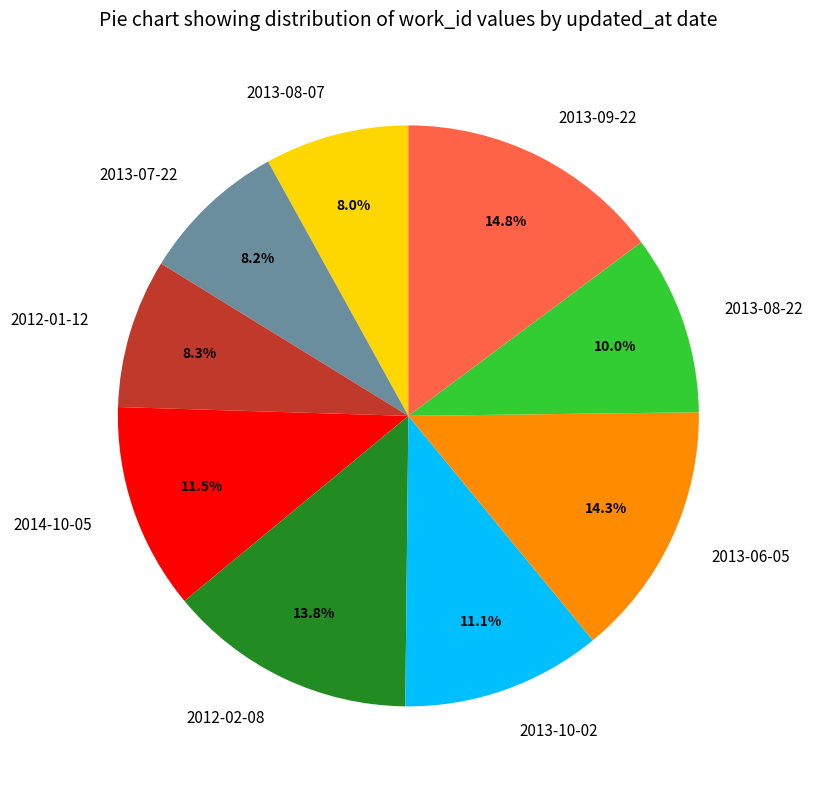

Is it true that 2013-10-02 is 11% of the pie?

True